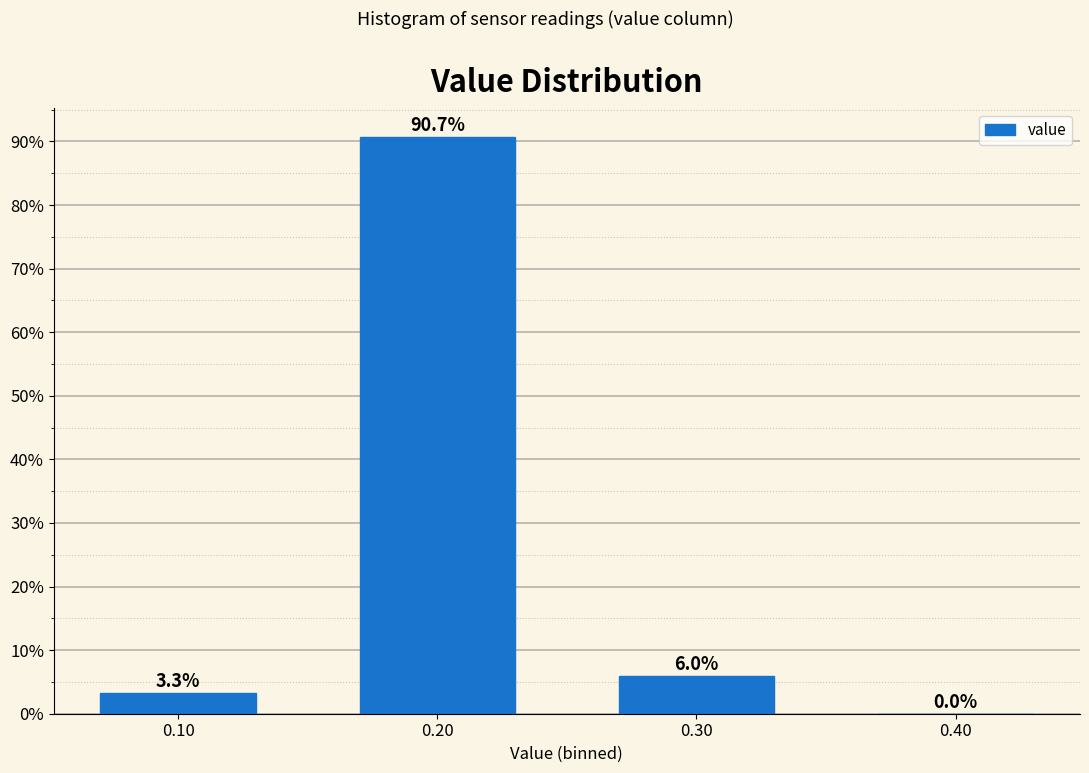

Reading left to right, extract all data points from this chart.

0.10=3.3	0.20=90.7	0.30=6.0	0.40=0.0